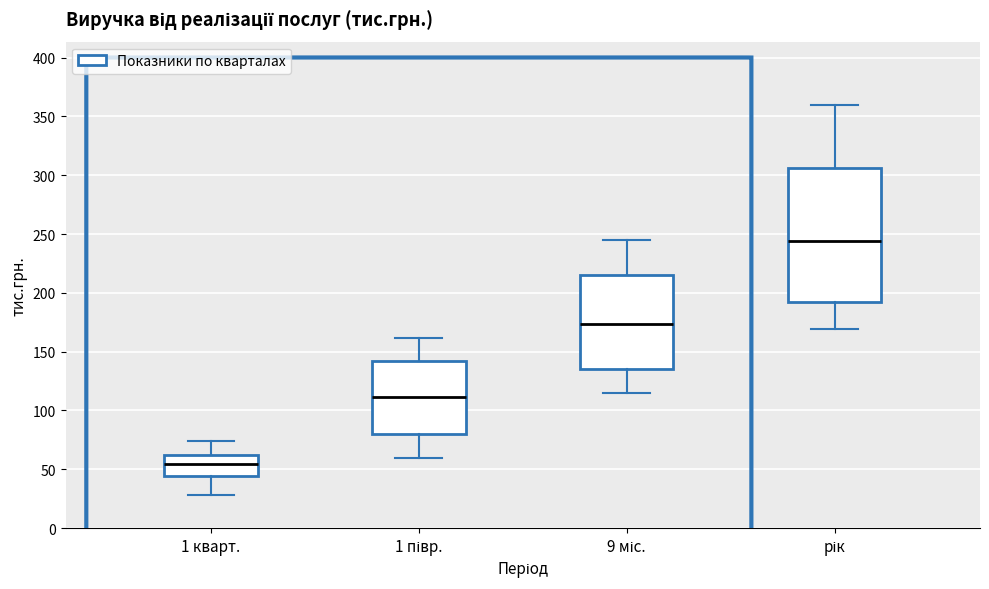

Which box has the lowest median line?

1 кварт.